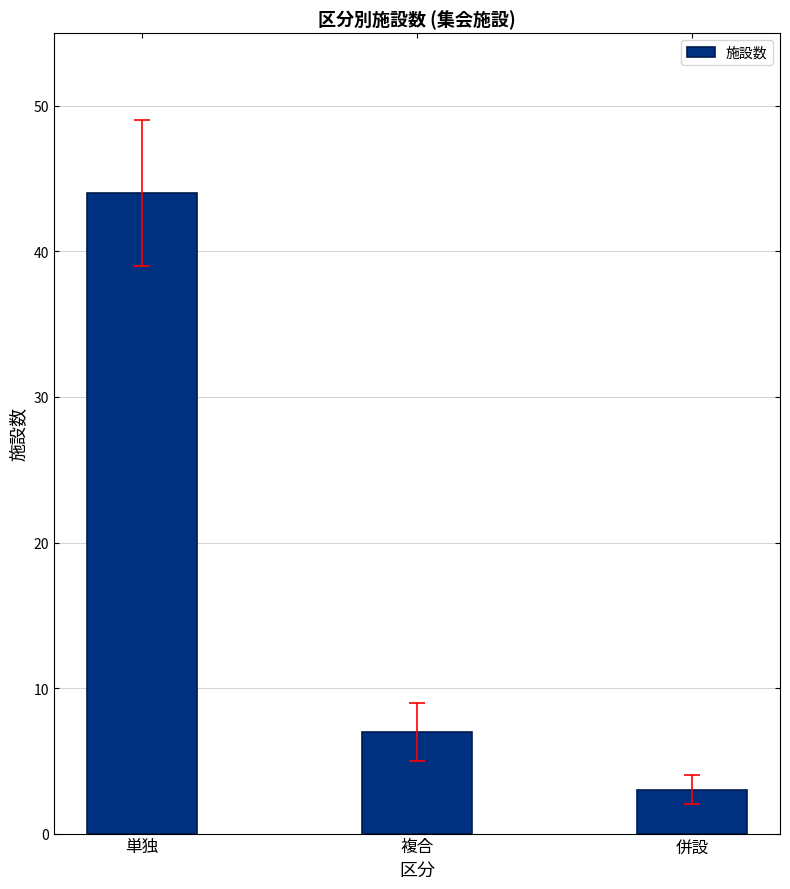

Rank the categories by value from highest to lowest.

単独, 複合, 併設